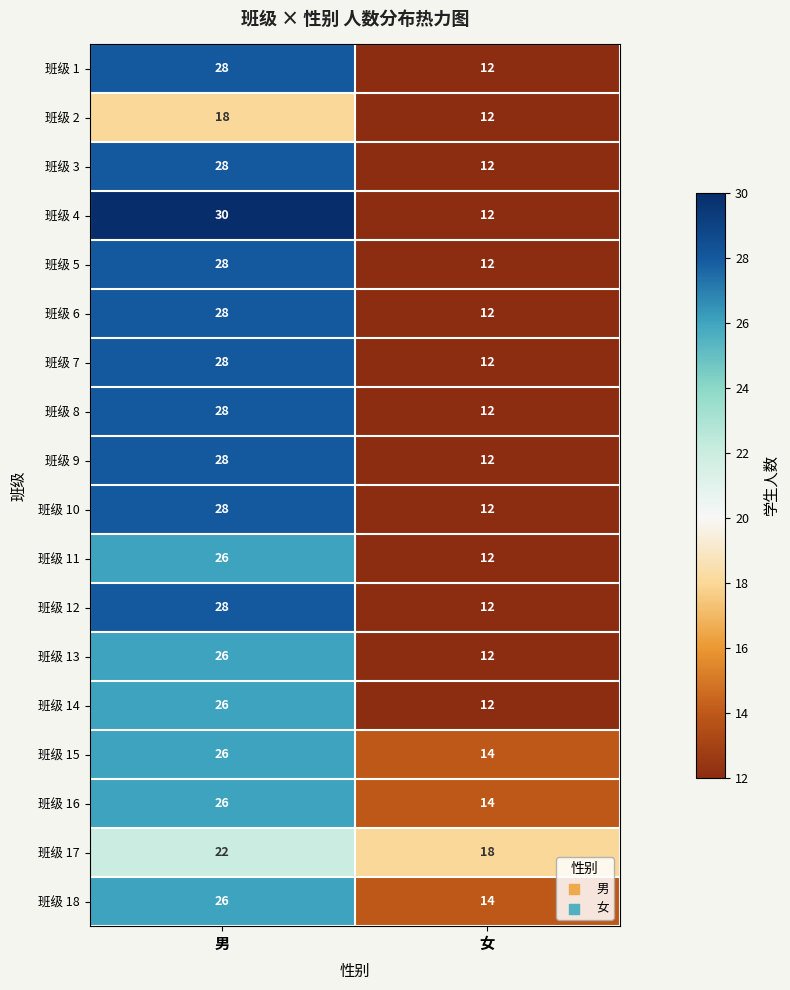

What is the sum of the 班级 2 values at 男 and 女?

30